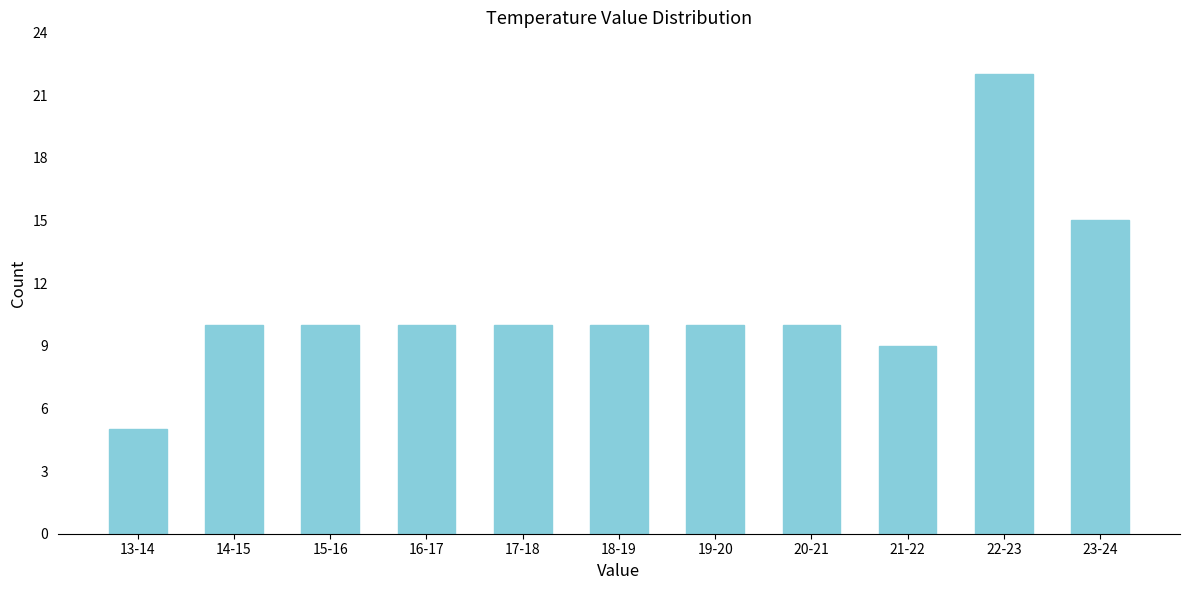

Reading left to right, what are all the values shown in this chart?

5	10	10	10	10	10	10	10	9	22	15